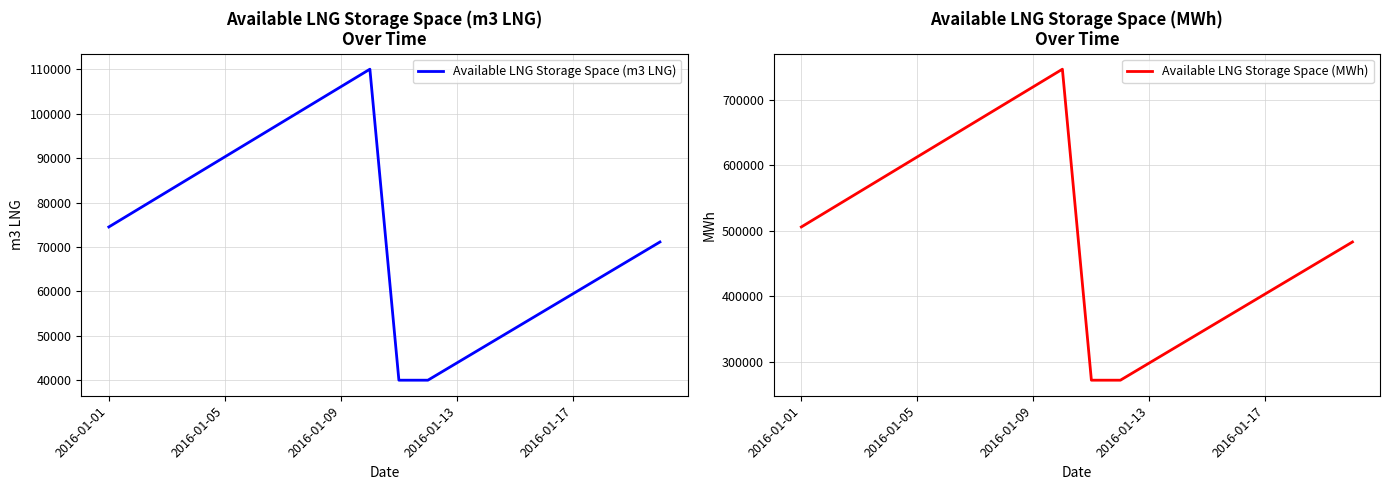

What is the maximum value for Available LNG Storage Space (m3 LNG)?

110000